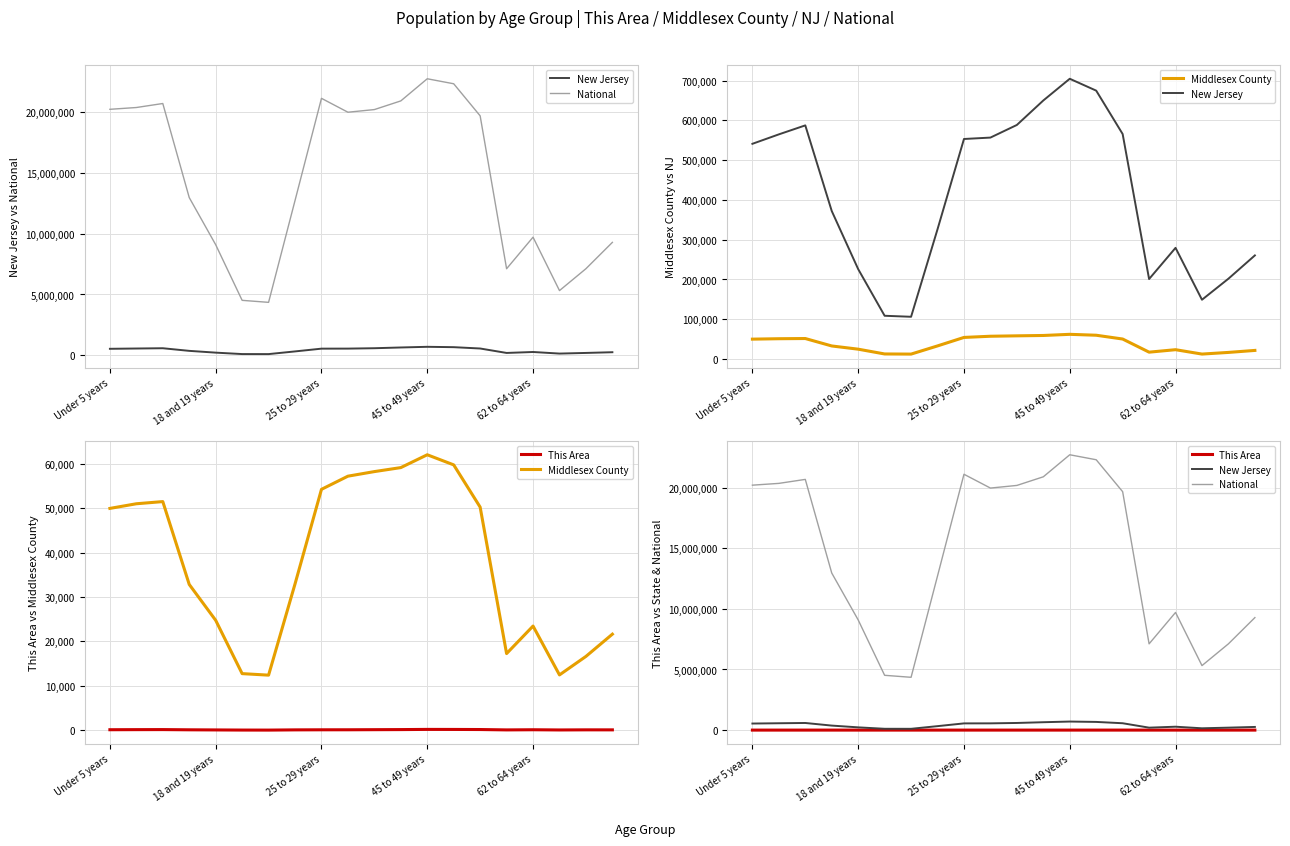

True or false: National has more than 1 interior local peaks.

True